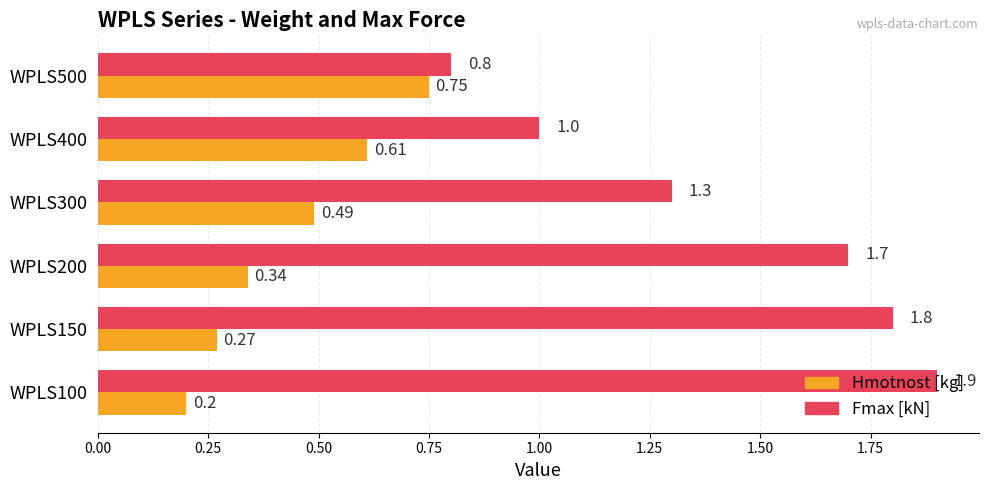

Between WPLS300 and WPLS400, which series saw the biggest shift?

Fmax [kN]